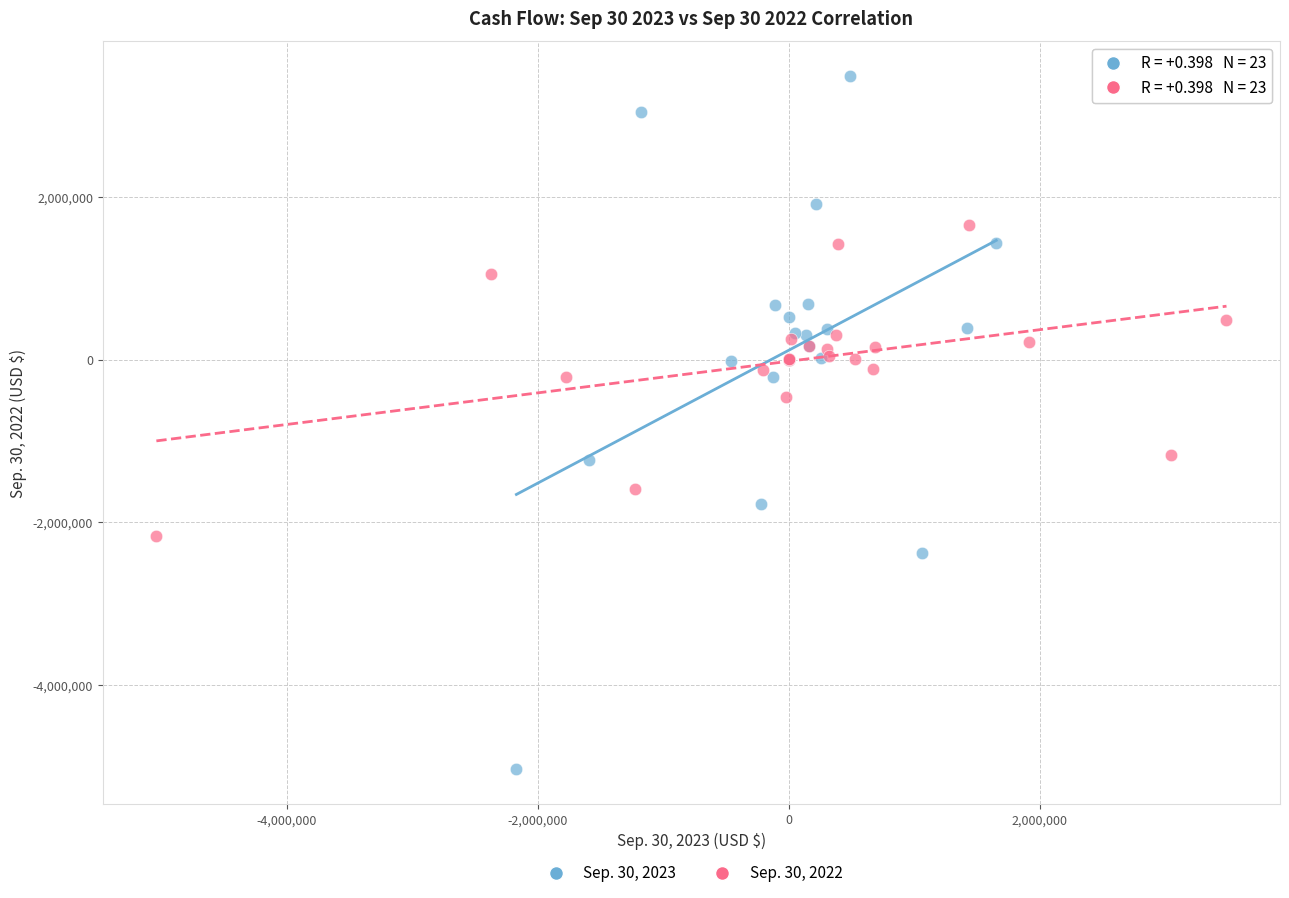

Which series has the widest spread of Y values?

Sep. 30, 2023